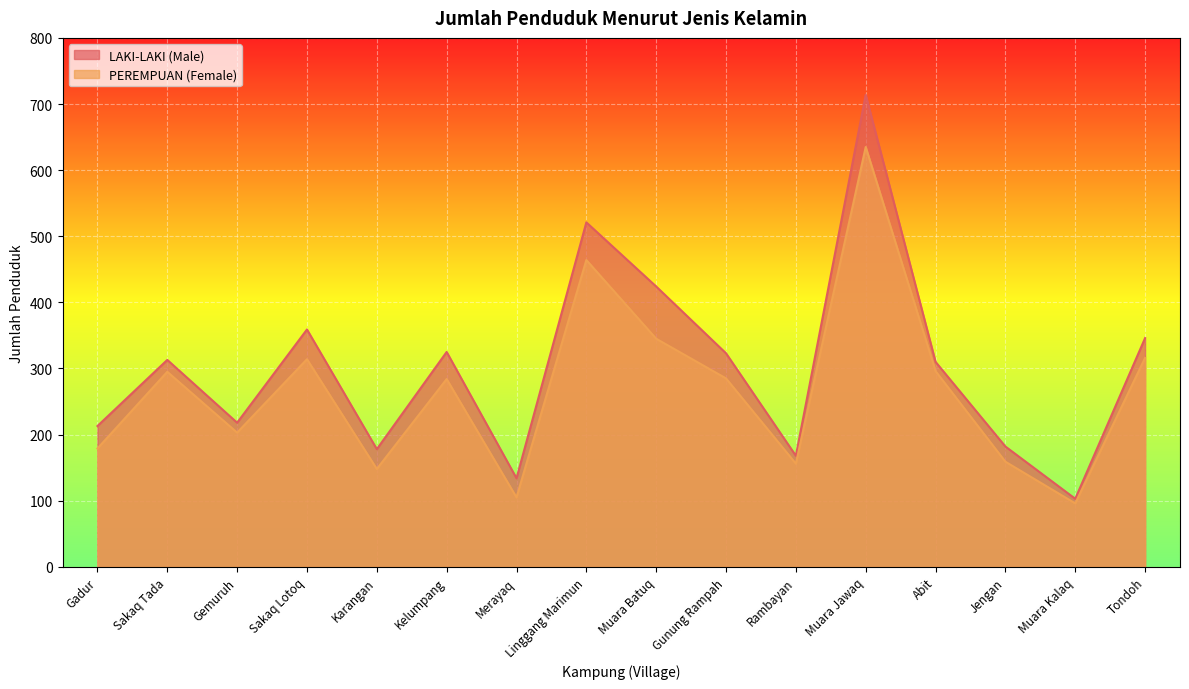

At which label does PEREMPUAN (Female) reach its peak?

Muara Jawaq